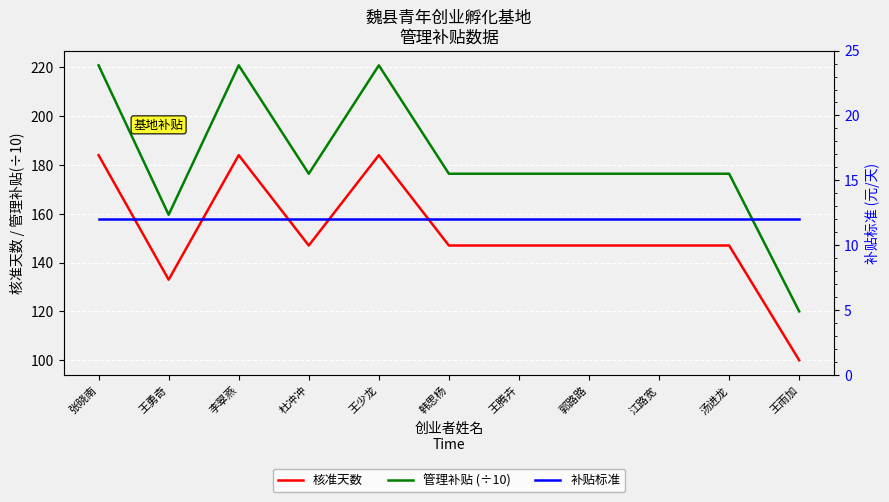

Which category has the highest value in the 核准天数 series?

张晓南